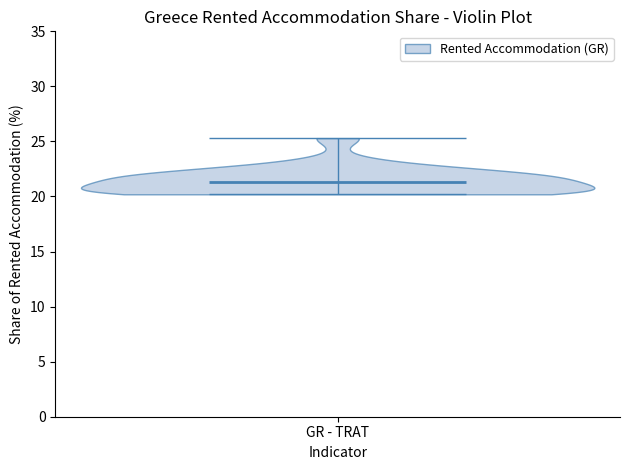

Read this violin plot against the y-axis: where its median line is, and the lowest and highest points the violin reaches. The values are not printed on the chart, so give them approximately, as read against the axis.

median line 21.5, lowest point 20.0, highest point 25.5